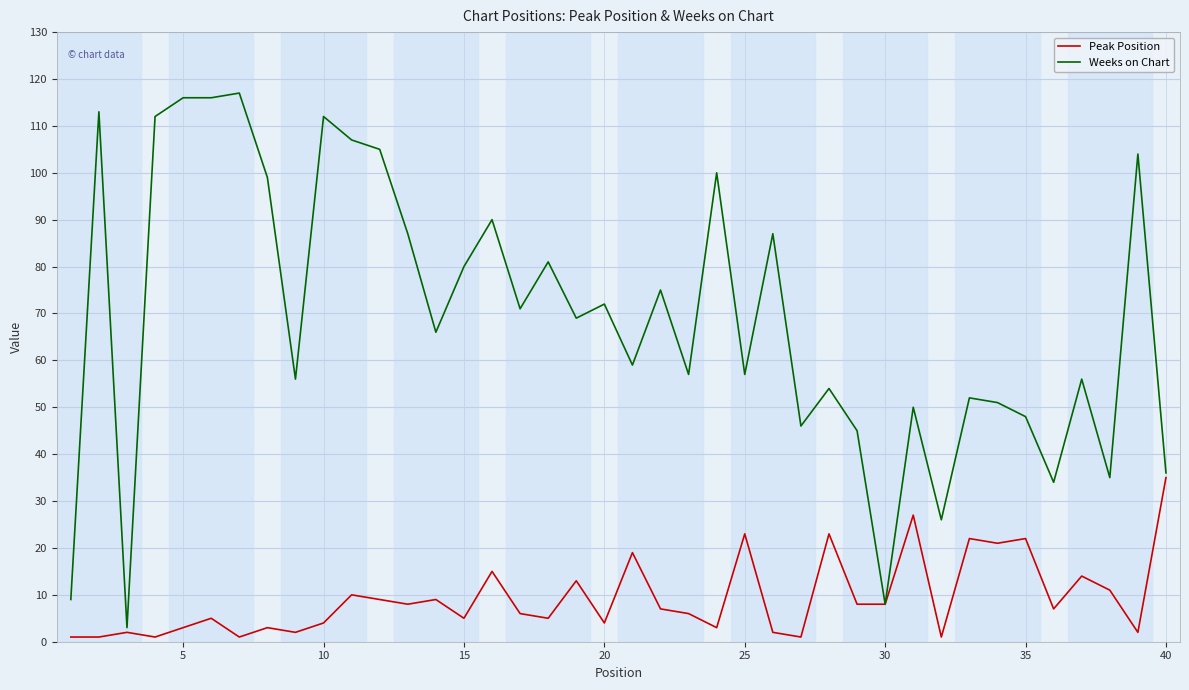

Which series has the widest spread of values?

Weeks on Chart